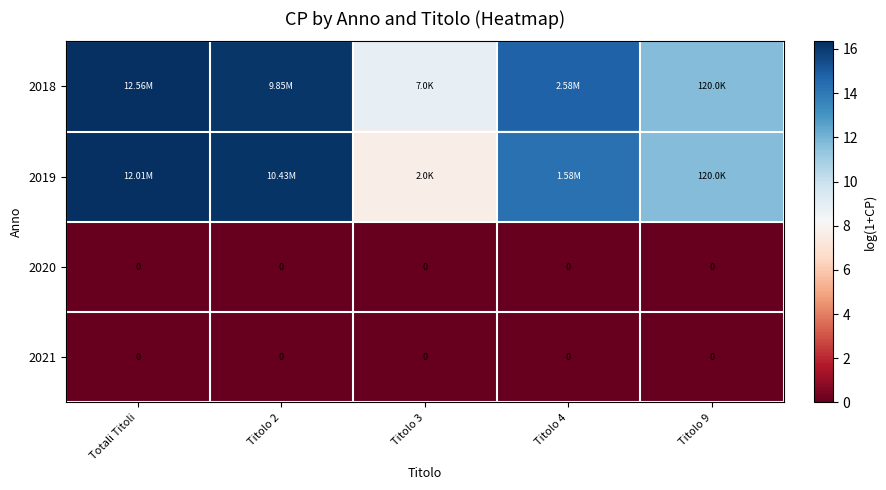

Which category has the lowest value across all series?

Totali Titoli